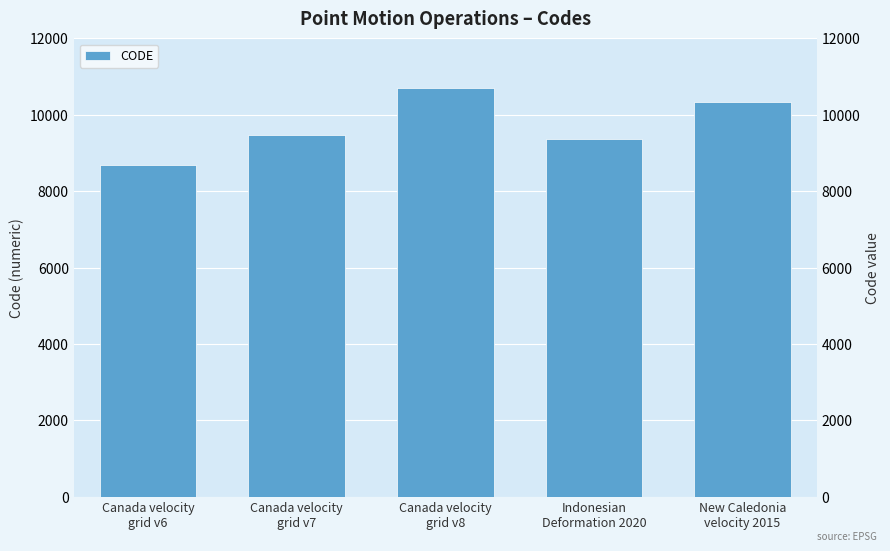

Which label corresponds to the smallest value in the chart?

Canada velocity
grid v6